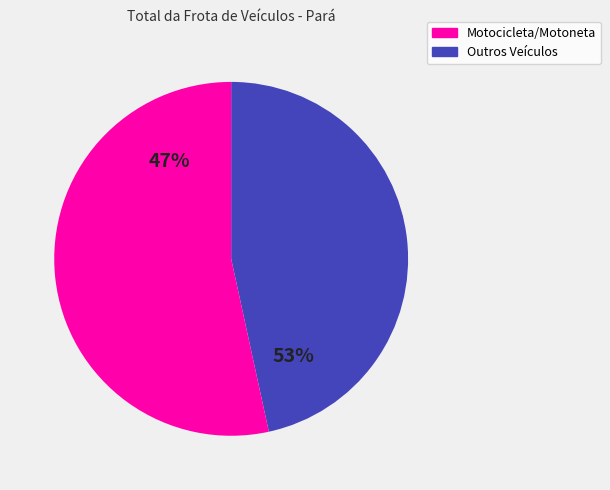

True or false: Caminhão trator accounts for 11% of the total.

False